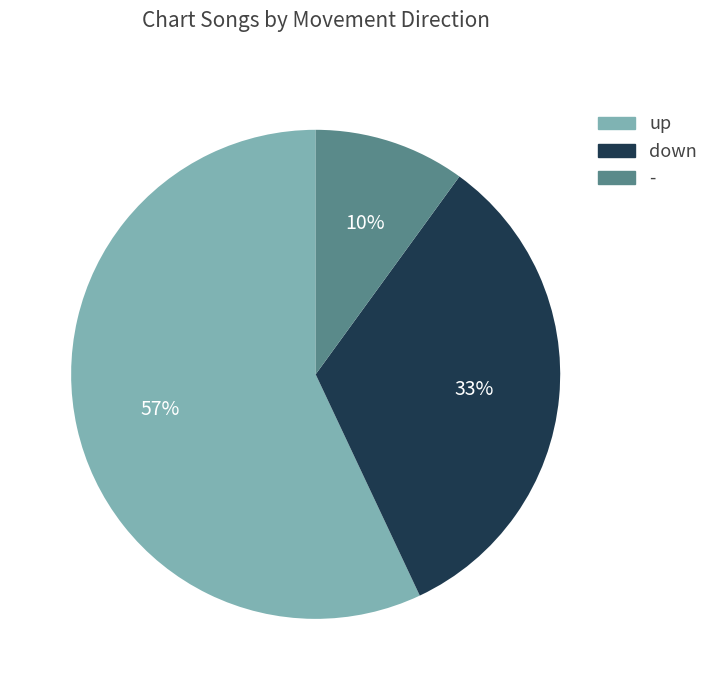

Is the sum of up and - greater than half?

Yes